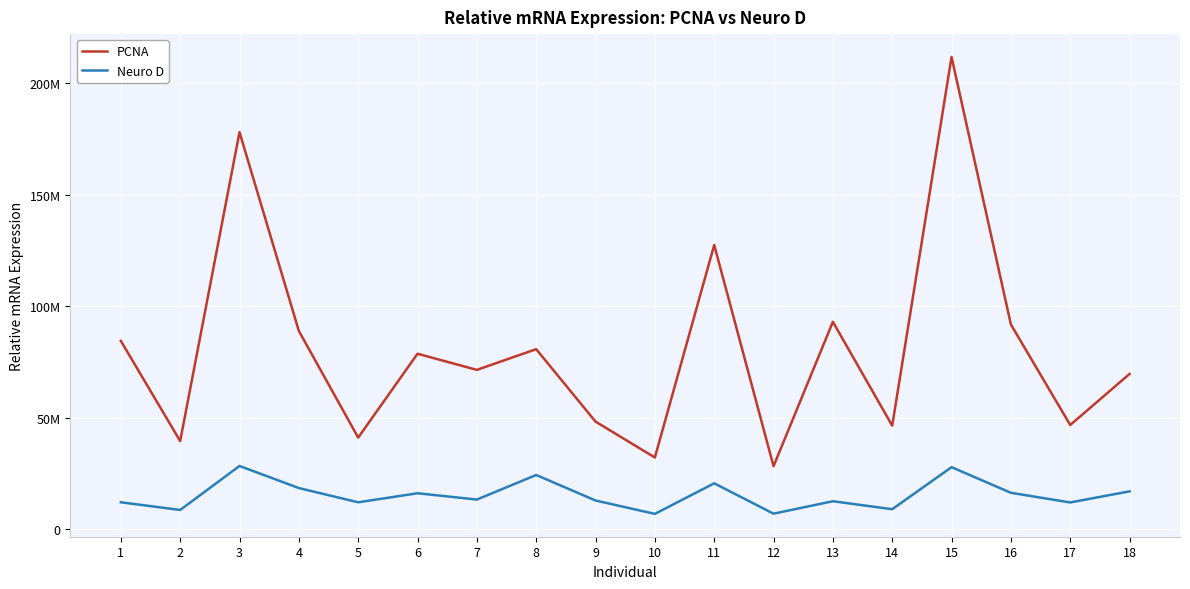

True or false: PCNA has a value of 60771441.9 at 4.

False